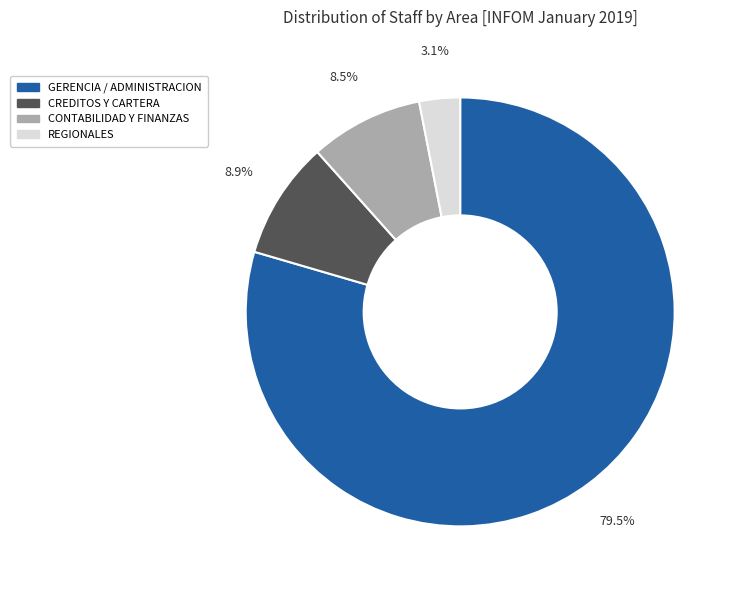

Is there any slice that represents more than half of the pie?

Yes